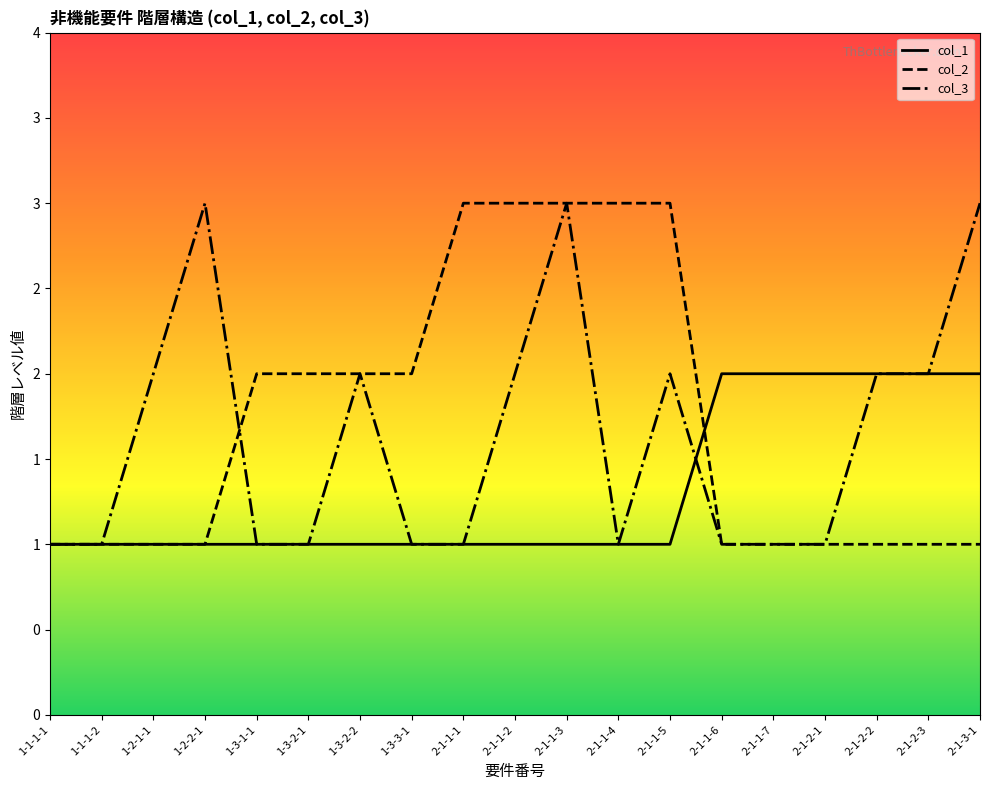

The value of col_2 at 2-1-1-7 is 0. True or false?

False